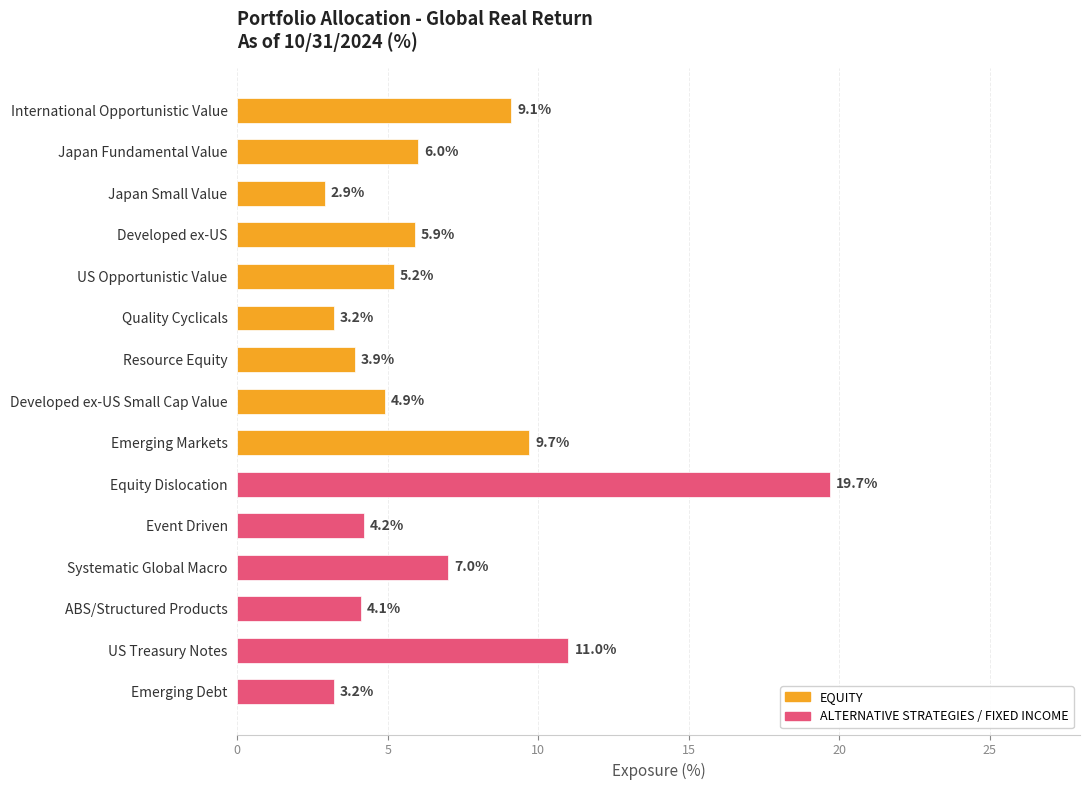

What is the difference between the maximum and minimum values?

16.8